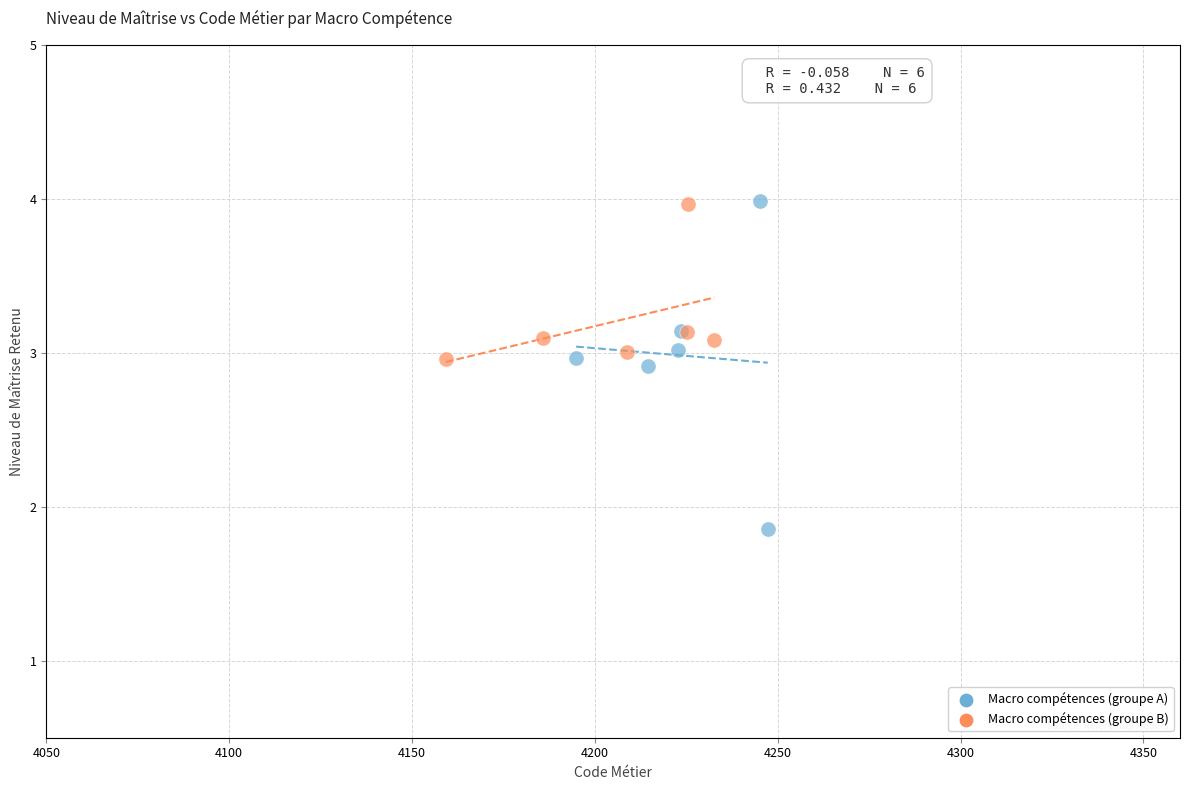

Which series contains the lowest Y value?

Macro compétences (groupe A)